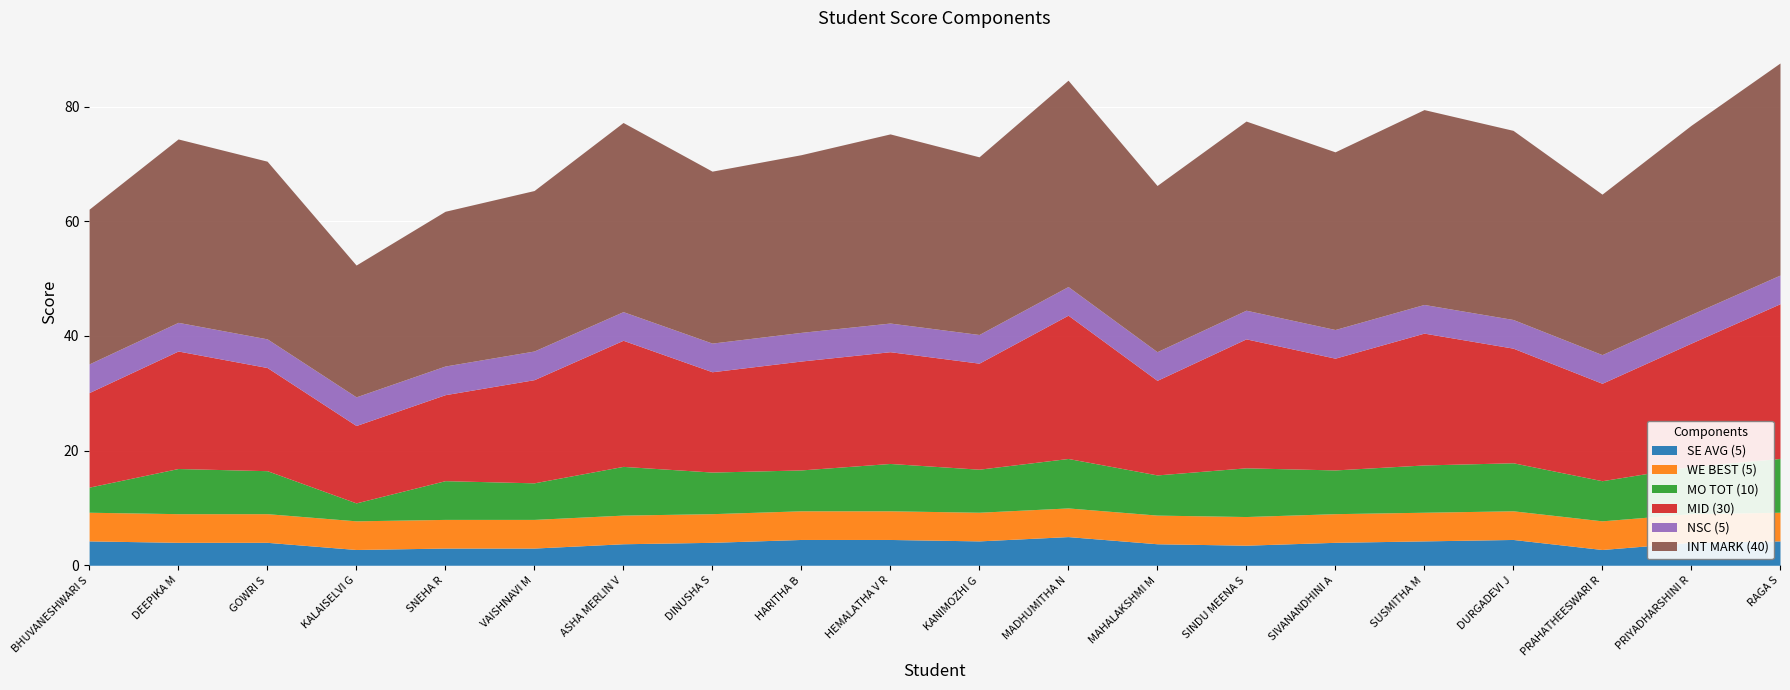

What is the total value across all series at SUSMITHA M?

79.5